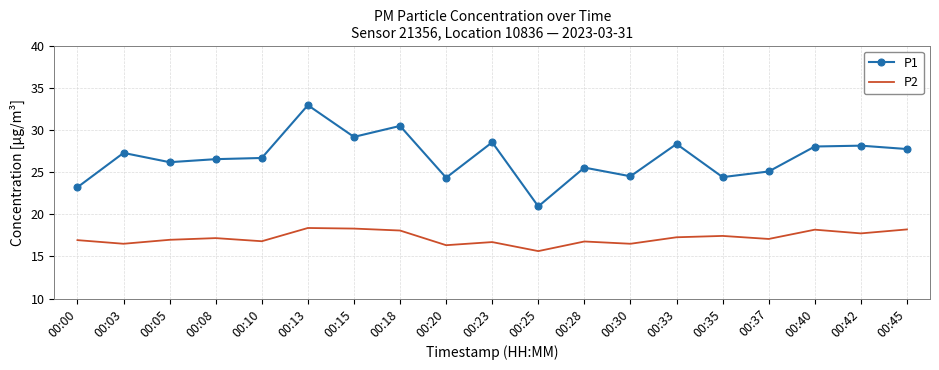

True or false: P2 and P1 intersect in this chart.

False